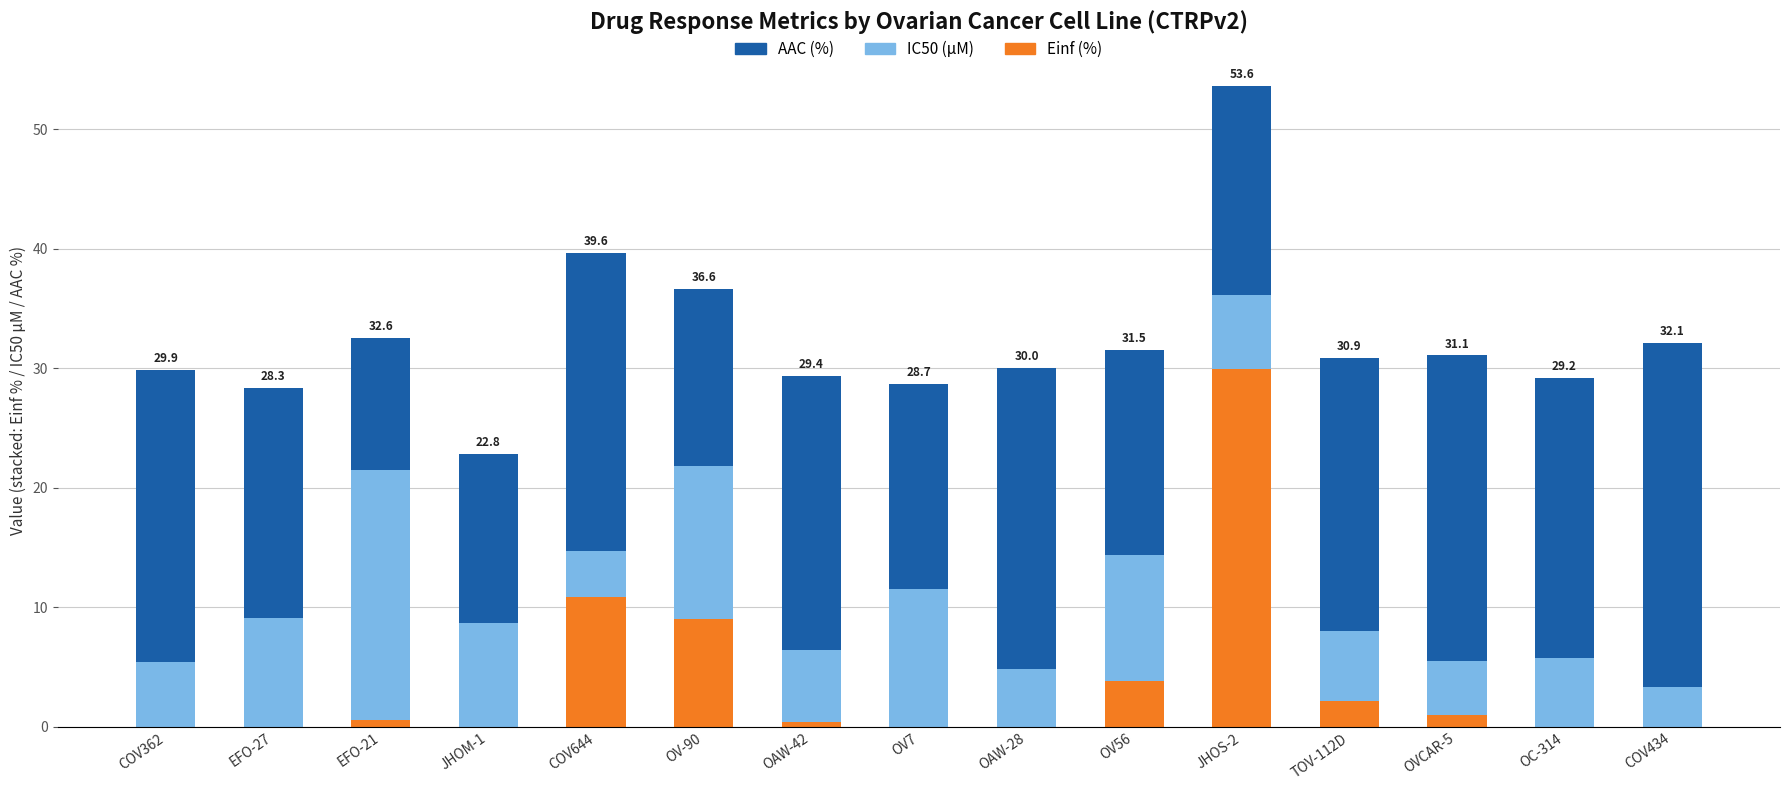

Count the number of categories in the chart.

15